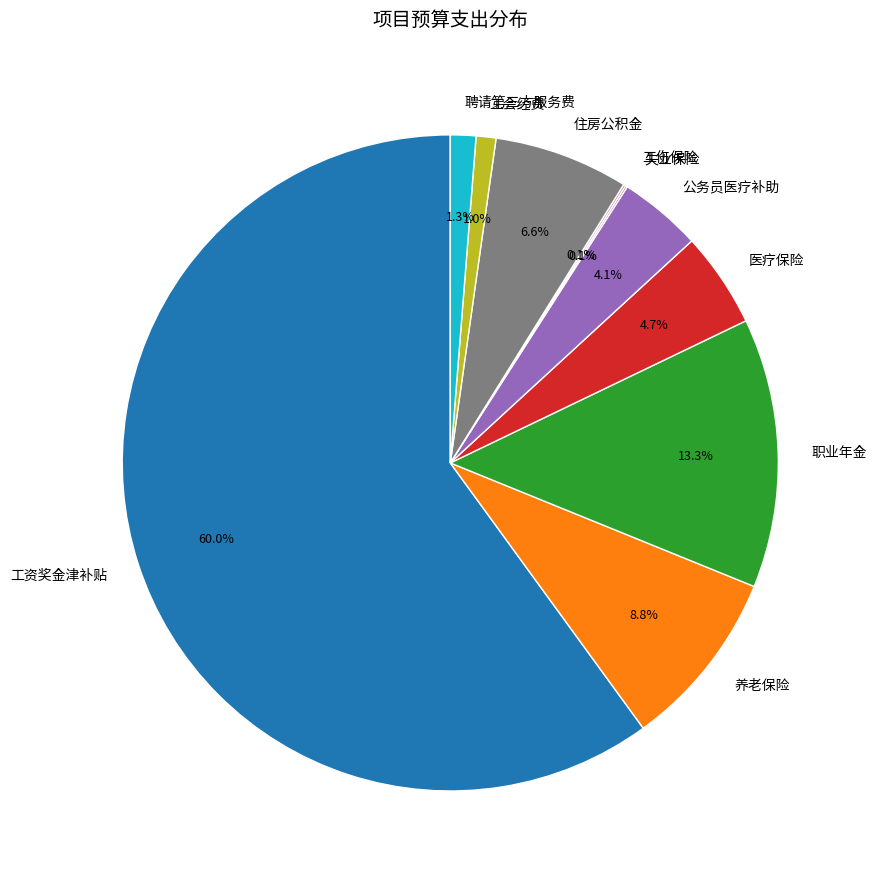

Is it true that 聘请第三方服务费 is 1% of the pie?

True